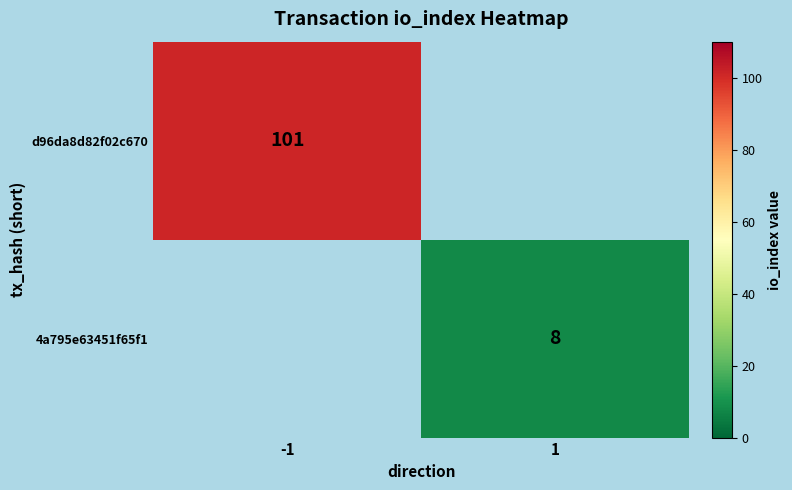

Is it true that 4a795e63451f65f1 equals 11 at 1?

False